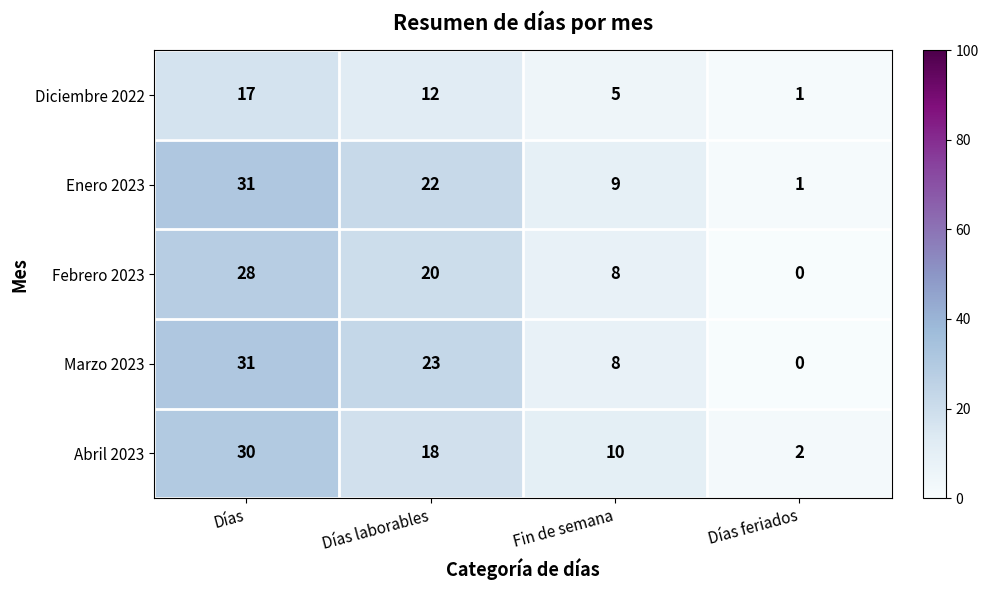

Reading left to right, transcribe all the data shown in this chart.

Diciembre 2022: 17	12	5	1
Enero 2023: 31	22	9	1
Febrero 2023: 28	20	8	0
Marzo 2023: 31	23	8	0
Abril 2023: 30	18	10	2